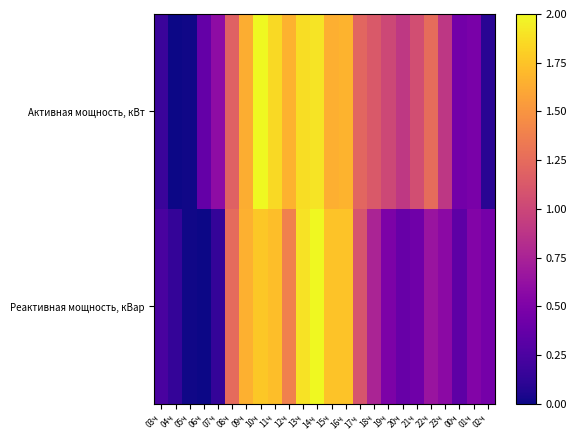

At which category is the sum across all series the highest?

14ч